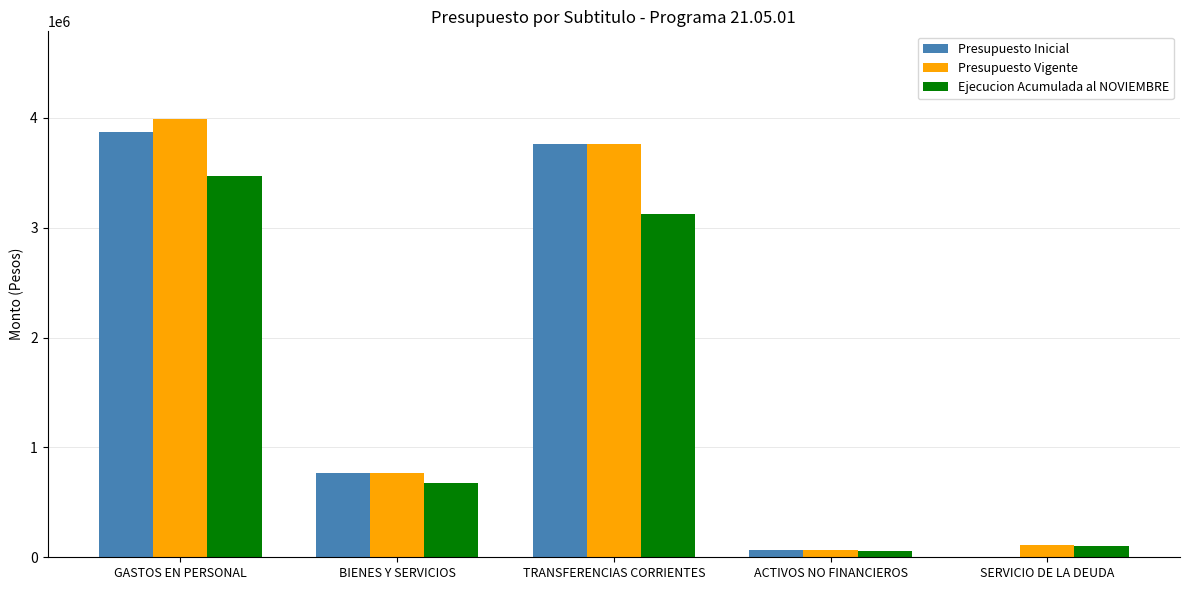

What value does the Presupuesto Vigente series have at ACTIVOS NO FINANCIEROS, to the nearest 10?

65440